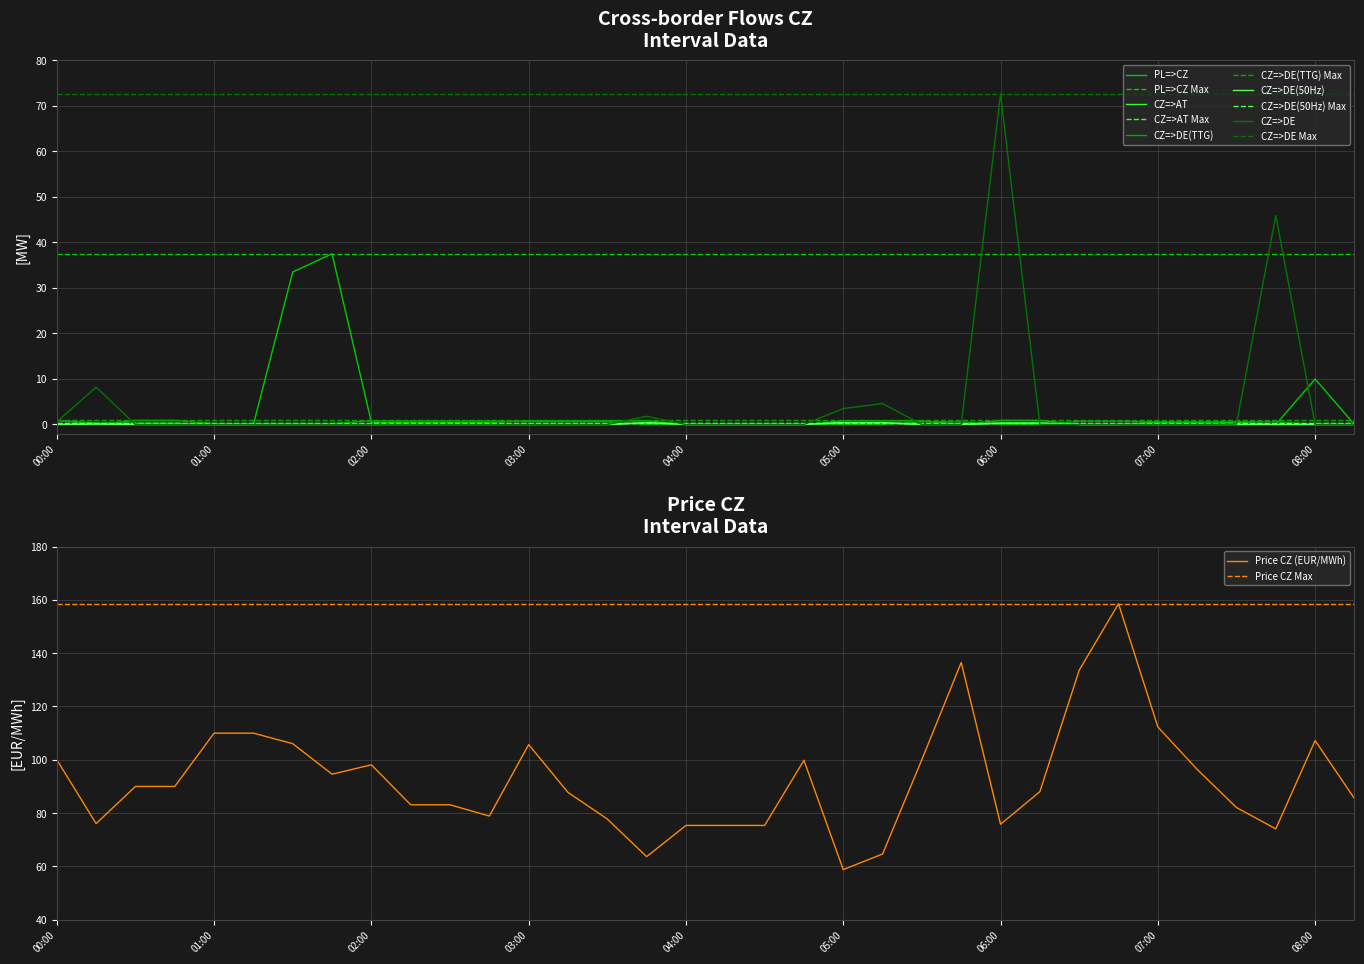

What is the difference between the second highest and second lowest values in the CZ=>DE(50Hz) series?

0.4